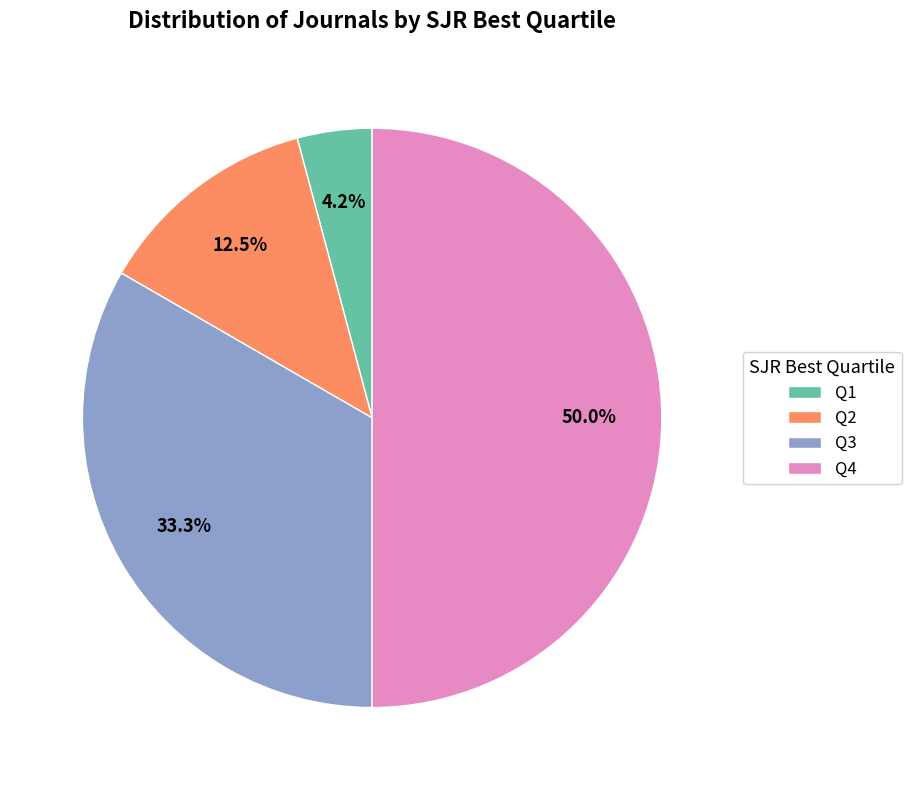

Is it true that Q3 is 33% of the pie?

True